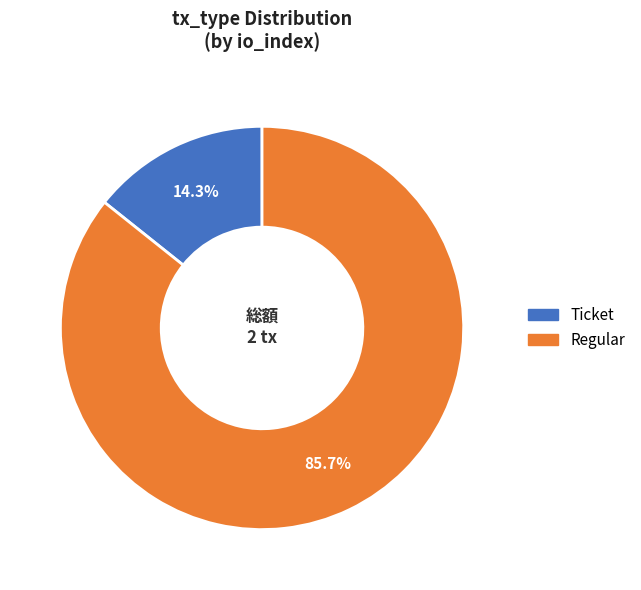

How many segments does this pie chart have?

2